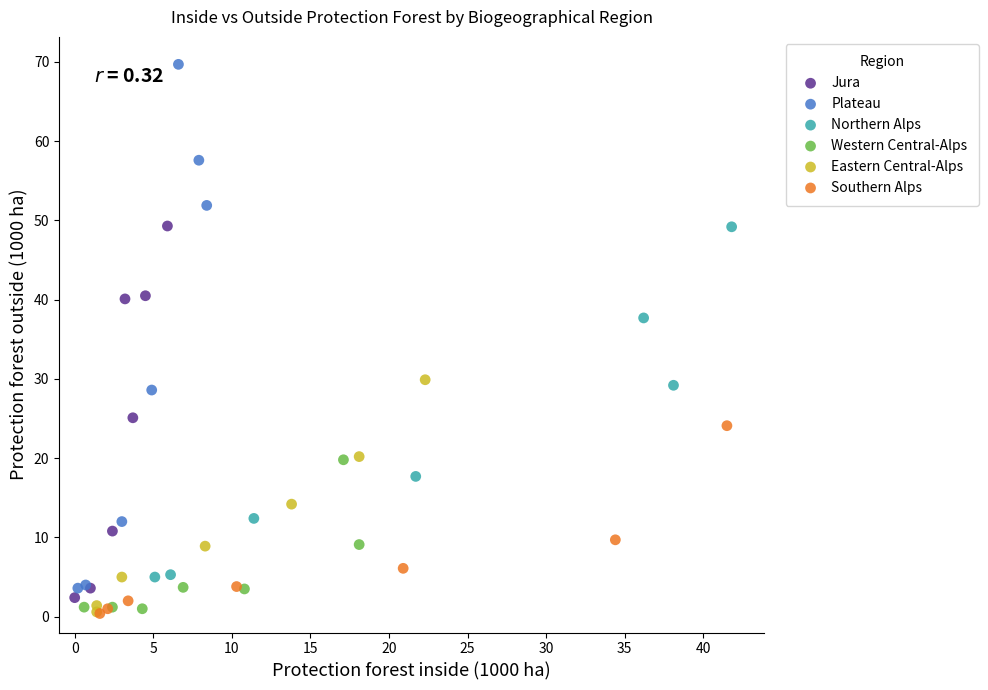

Which series reaches the maximum Y coordinate?

Plateau